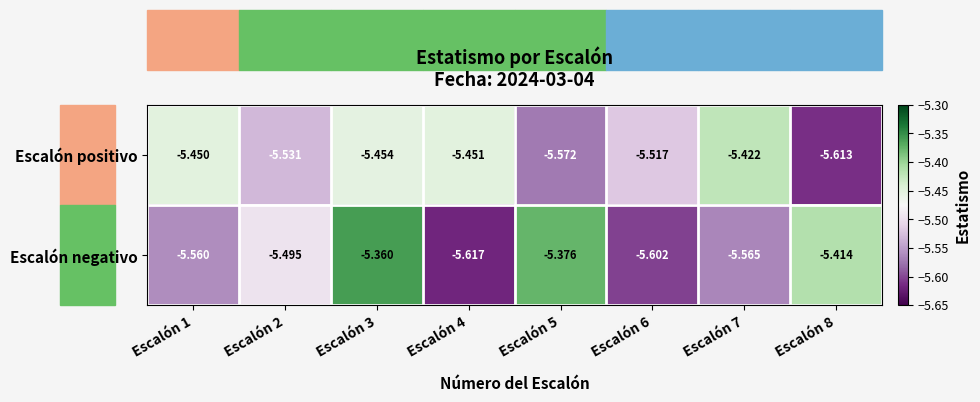

Between Escalón 1 and Escalón 2, which series saw the biggest shift?

Escalón positivo